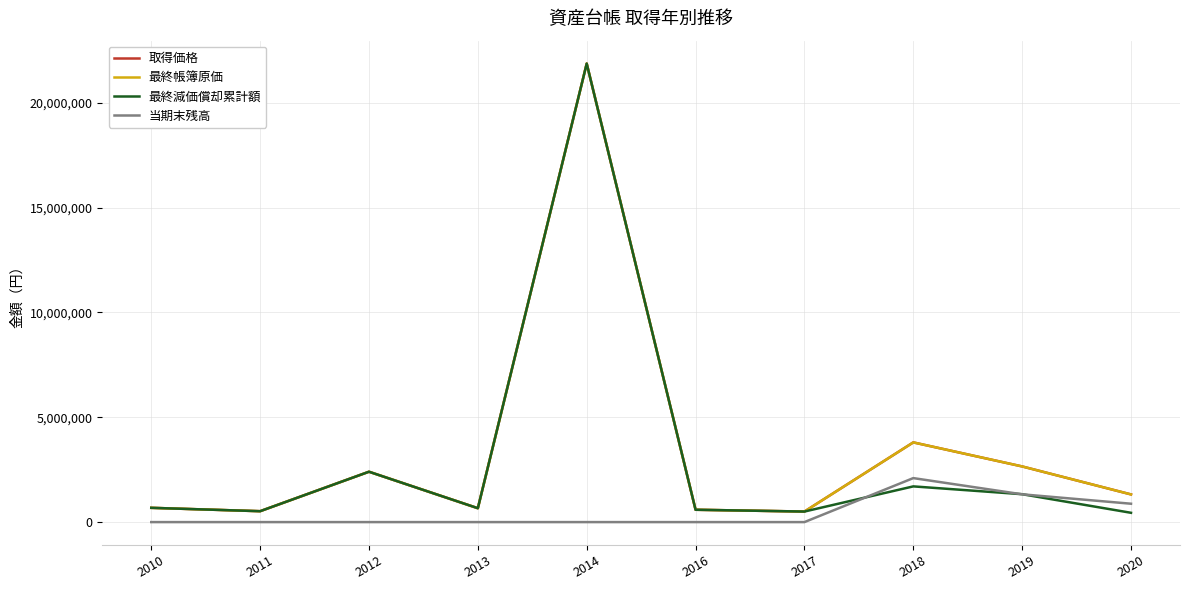

Read the 最終帳簿原価 value at 2018, to the nearest 50.

3801600